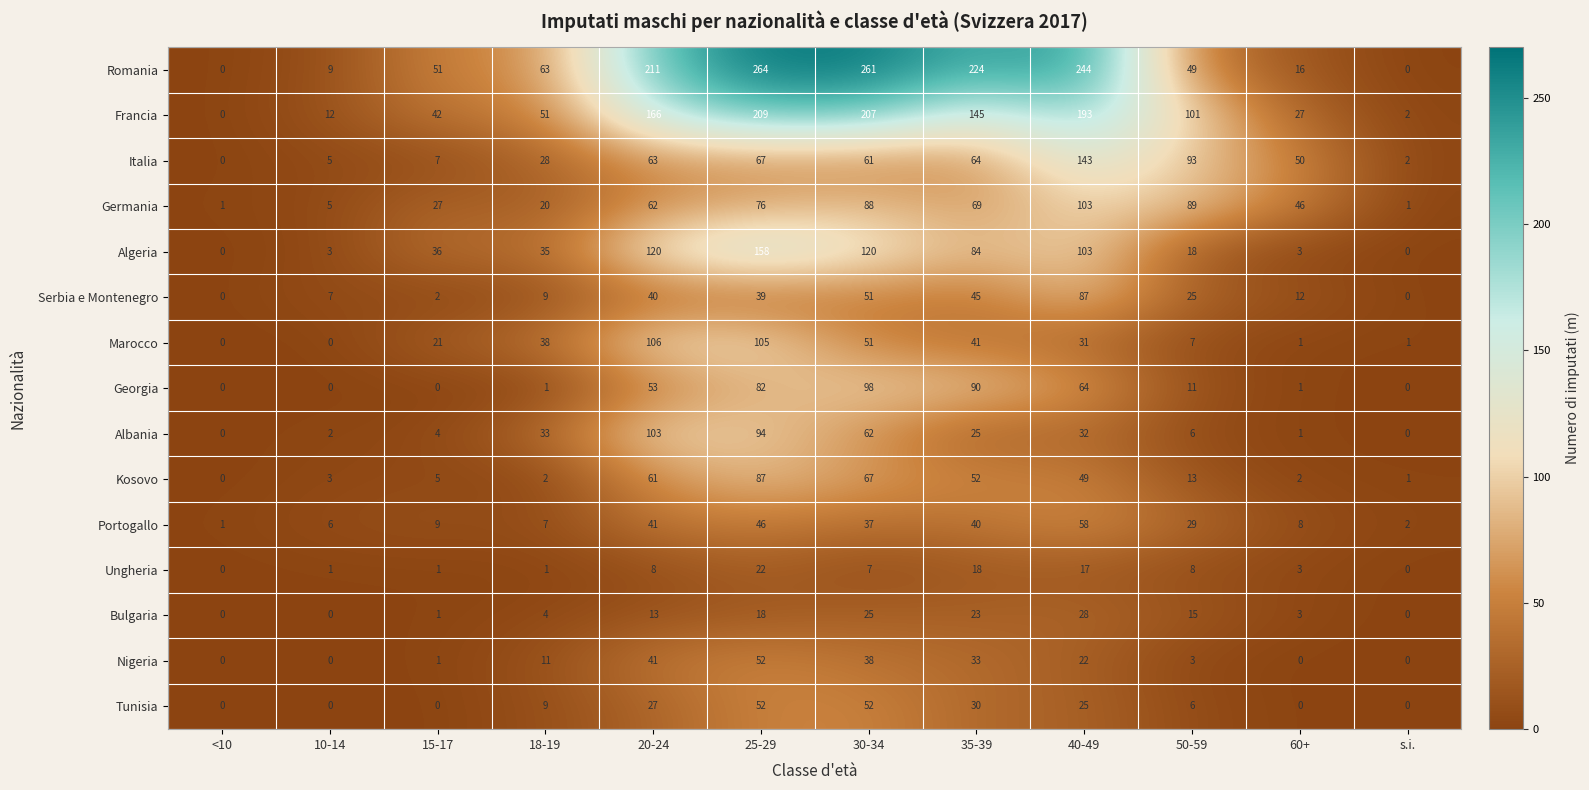

Count the number of categories in the chart.

12